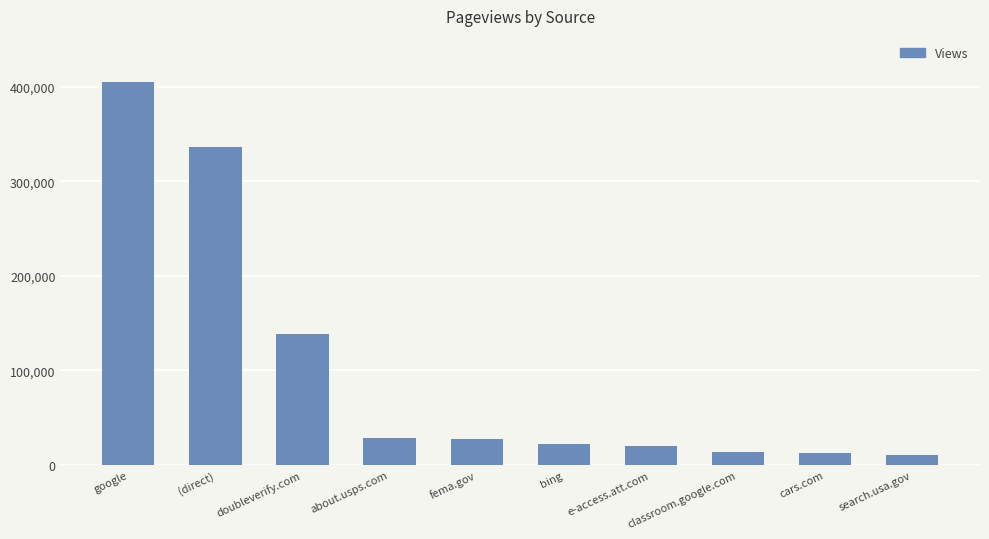

What position from the left is search.usa.gov?

10